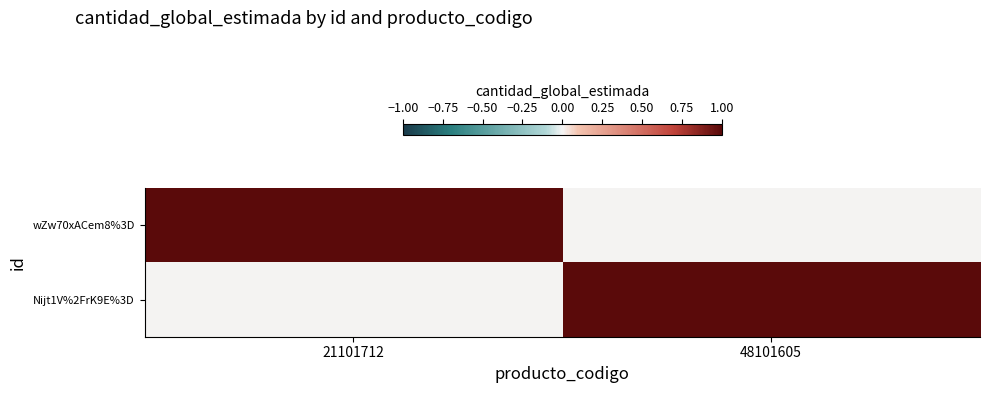

Reading left to right, list all the values displayed in this chart.

wZw70xACem8%3D: 21101712=1	48101605=0
Nijt1V%2FrK9E%3D: 21101712=0	48101605=1